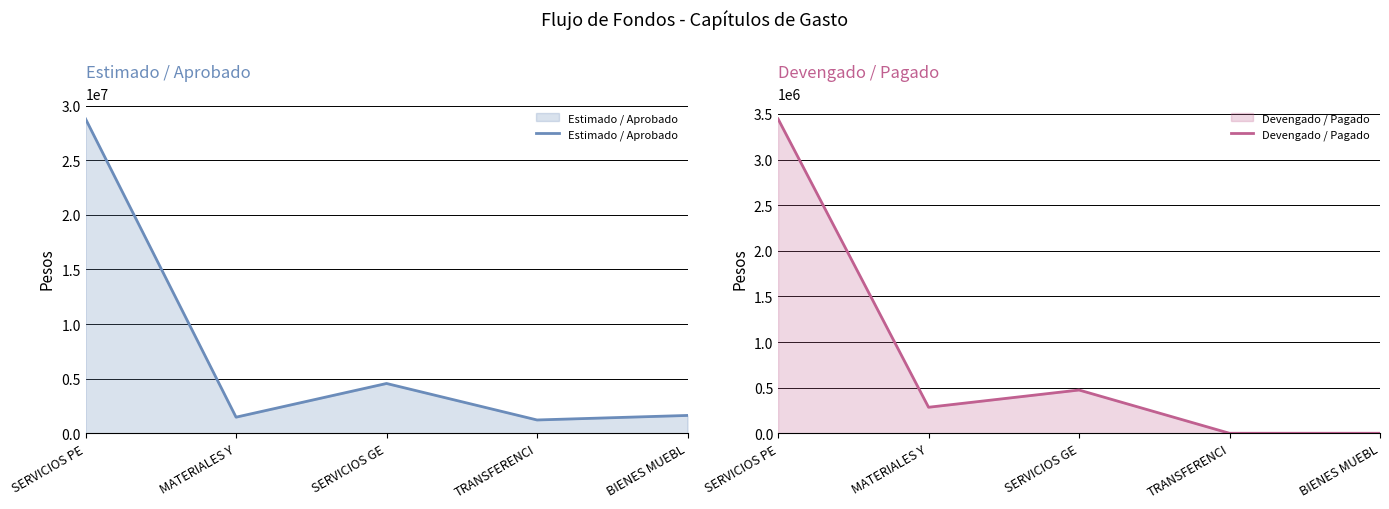

The Estimado / Aprobado series shows 4558480 at SERVICIOS GE. True or false?

True